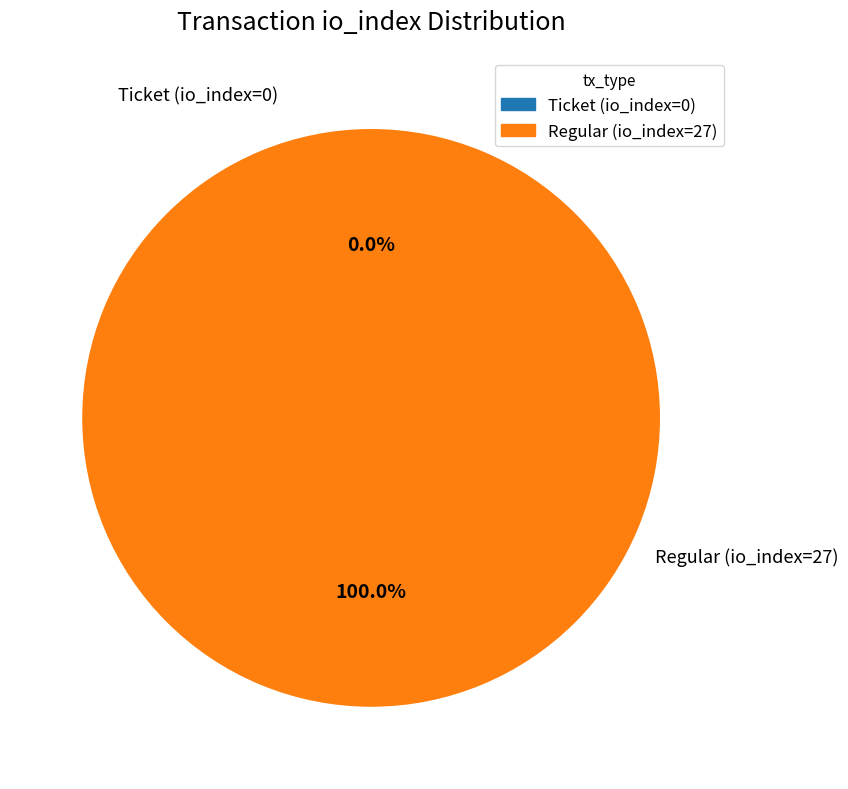

Which category accounts for the majority?

Regular (io_index=27)